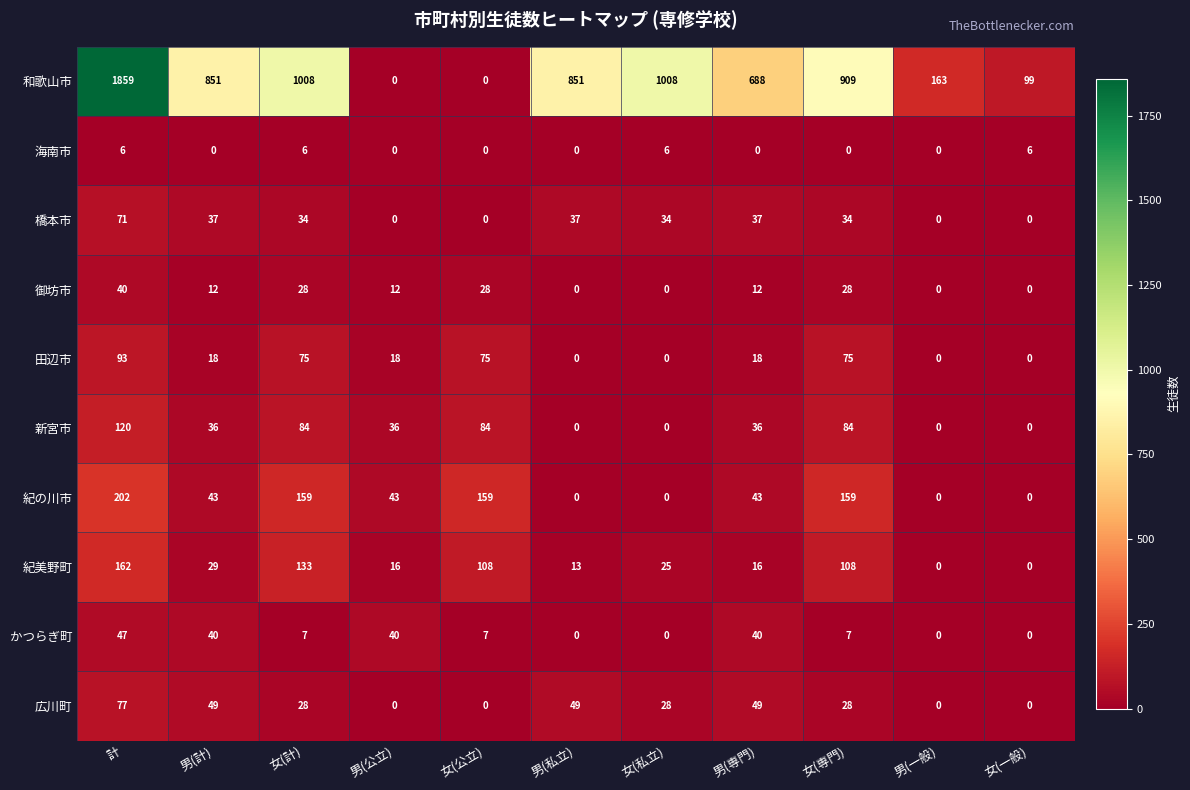

What is the approximate value of 広川町 at 女(計), to the nearest 10?

30